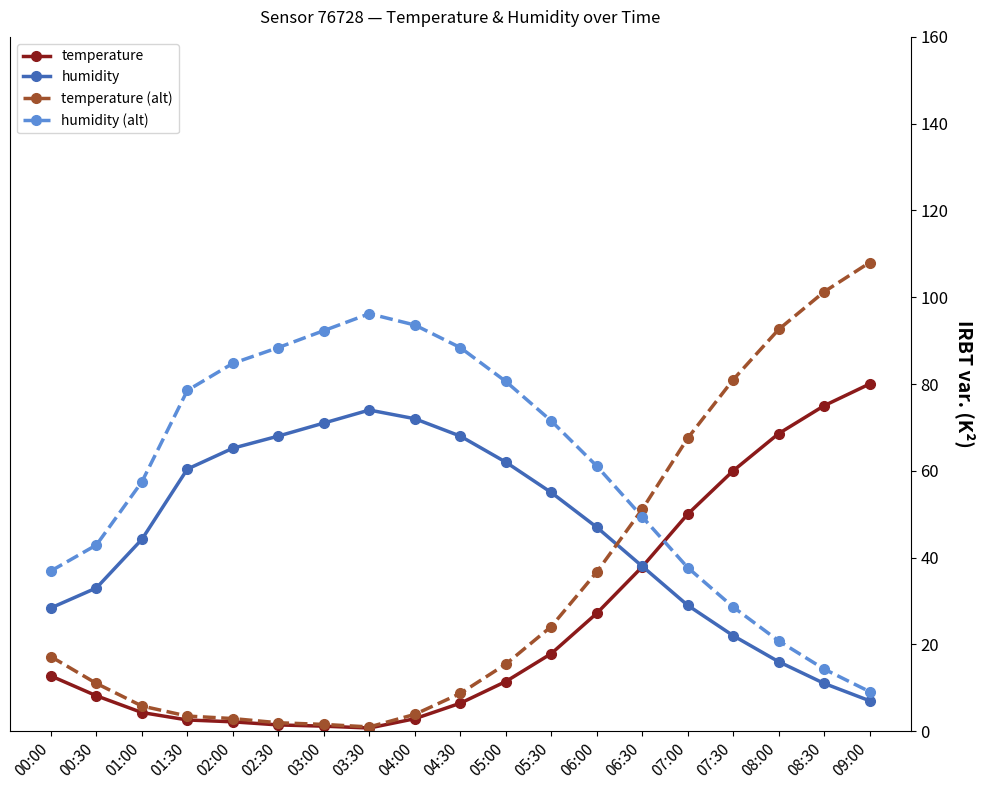

At which category does the chart reach its peak across all series?

09:00